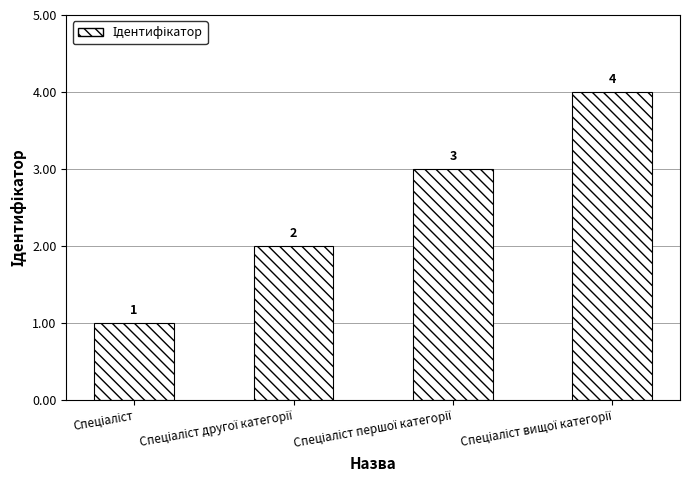

How many data points are less than 3?

2